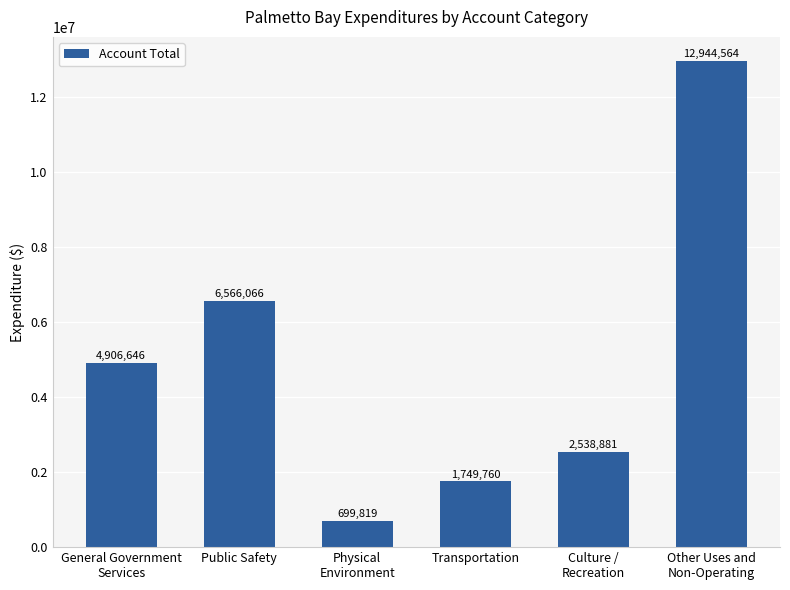

What is the value of the 1st bar from the left?

4906646